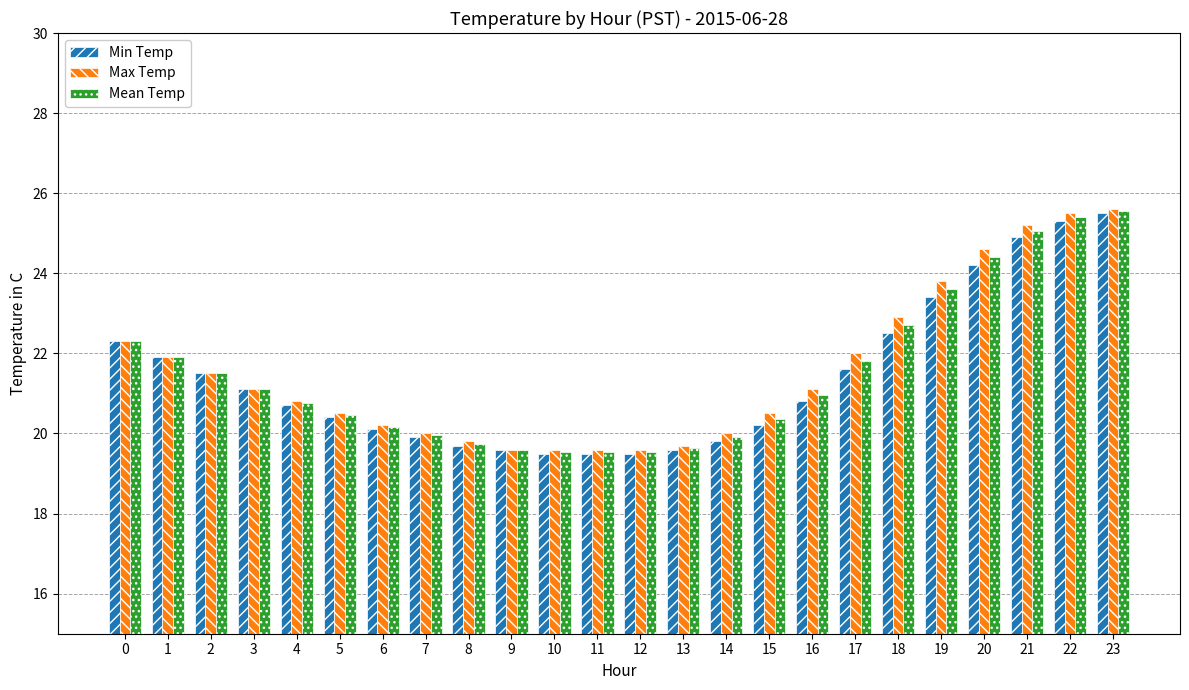

What is the smallest value displayed?

19.5